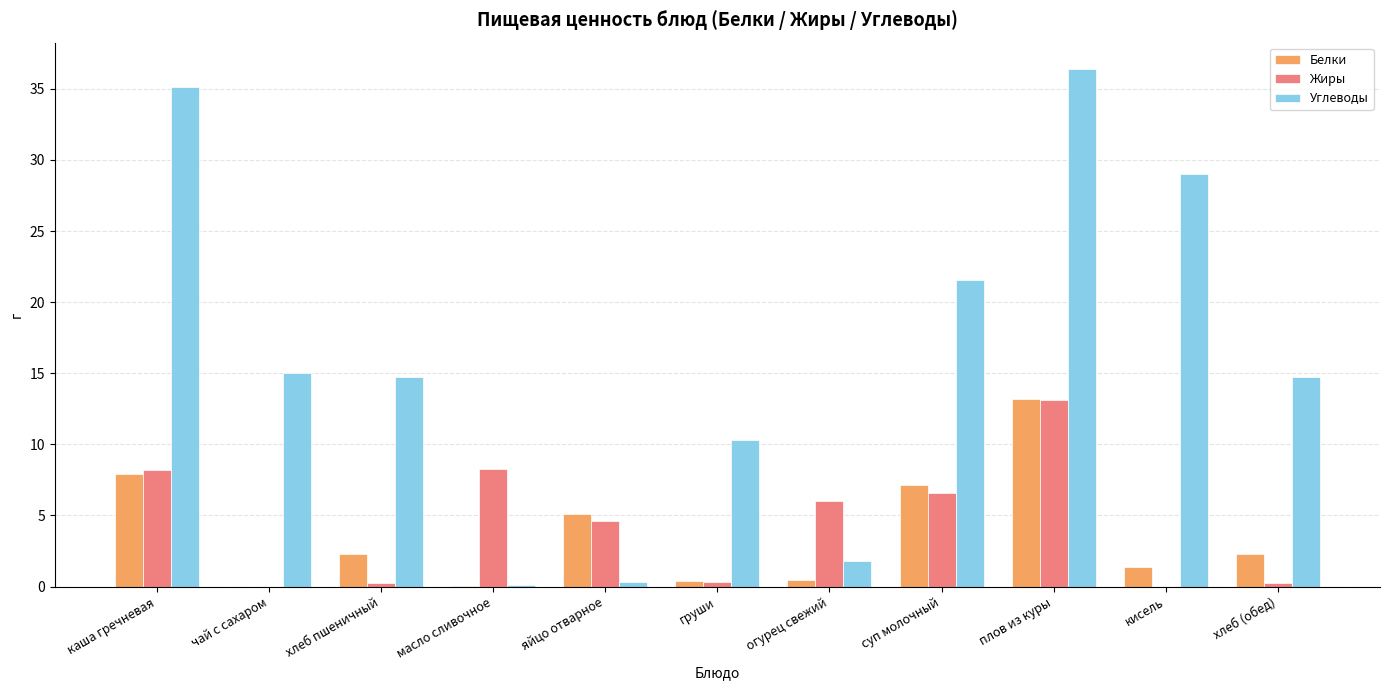

Count the number of categories in the chart.

11